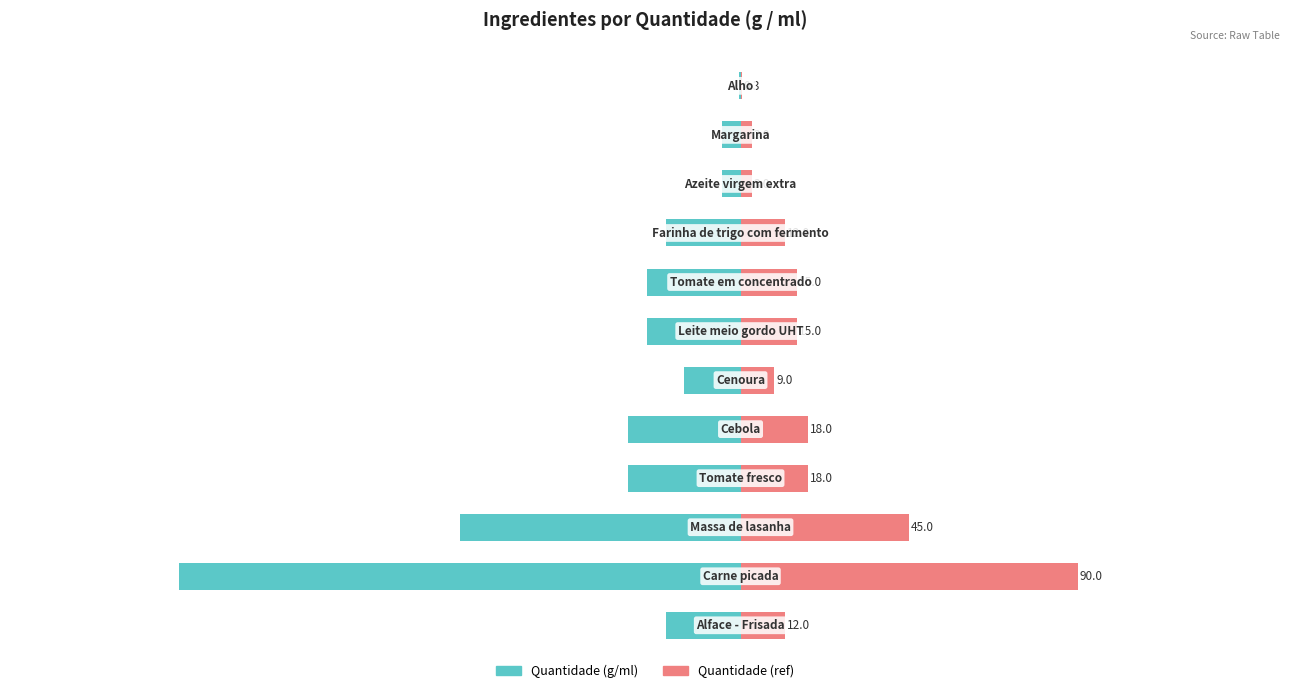

How many groups of bars are there?

12